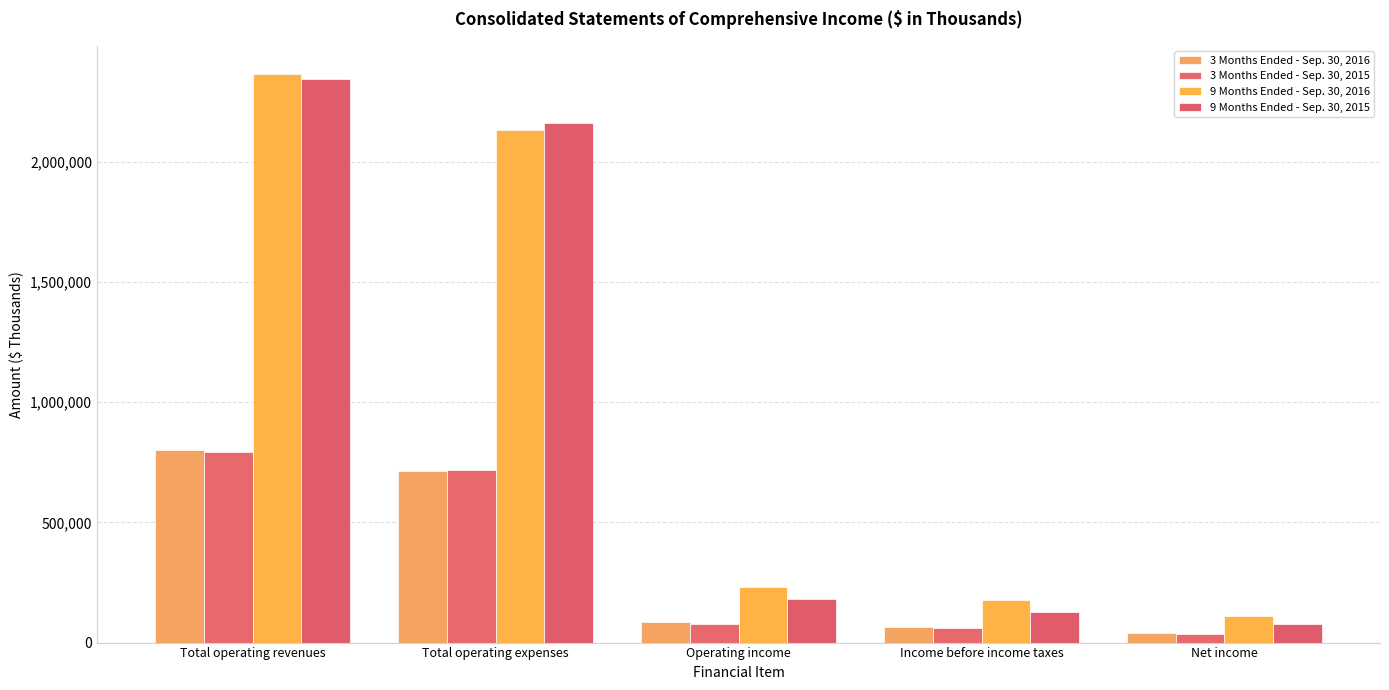

Which label corresponds to the largest value in the chart?

Total operating revenues